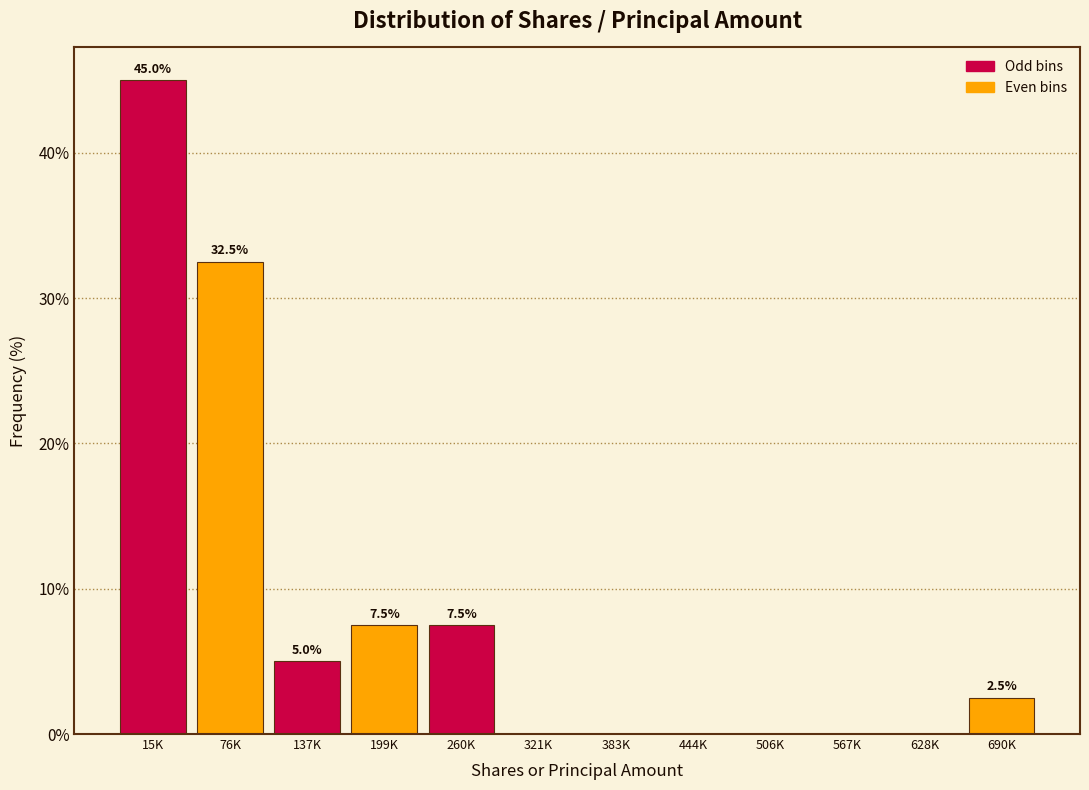

Reading left to right, extract all data points from this chart.

15K=45.0	76K=32.5	137K=5.0	199K=7.5	260K=7.5	321K=0.0	383K=0.0	444K=0.0	506K=0.0	567K=0.0	628K=0.0	690K=2.5